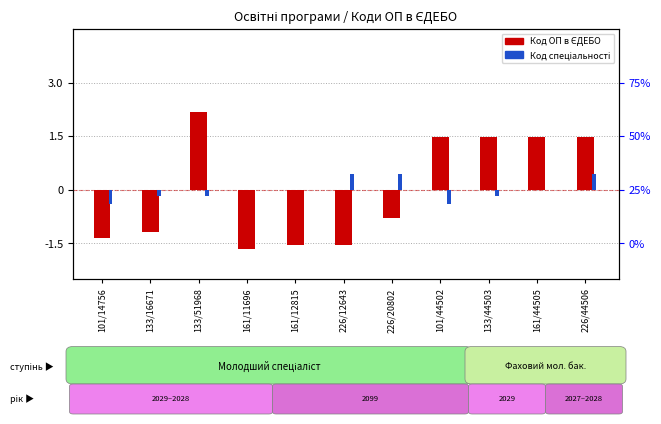

How many distinct data groups are displayed?

2